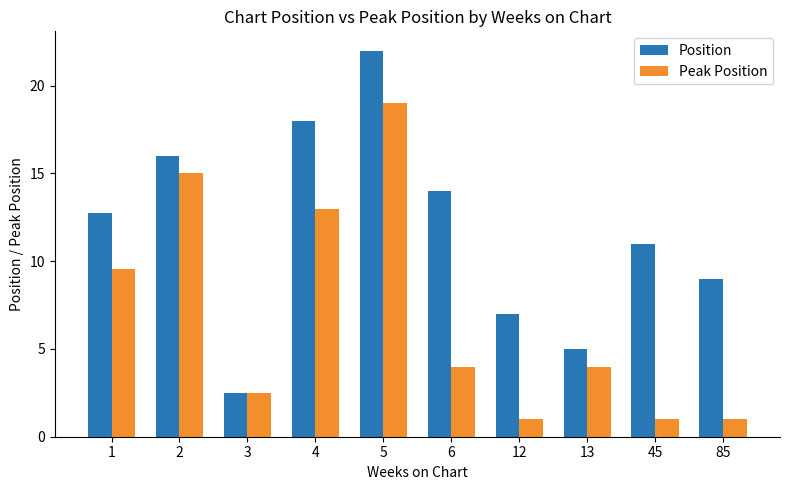

Reading left to right, what are all the values shown in this chart?

Position: 1=12.8	2=16.0	3=2.5	4=18.0	5=22.0	6=14.0	12=7.0	13=5.0	45=11.0	85=9.0
Peak Position: 1=9.6	2=15.0	3=2.5	4=13.0	5=19.0	6=4.0	12=1.0	13=4.0	45=1.0	85=1.0